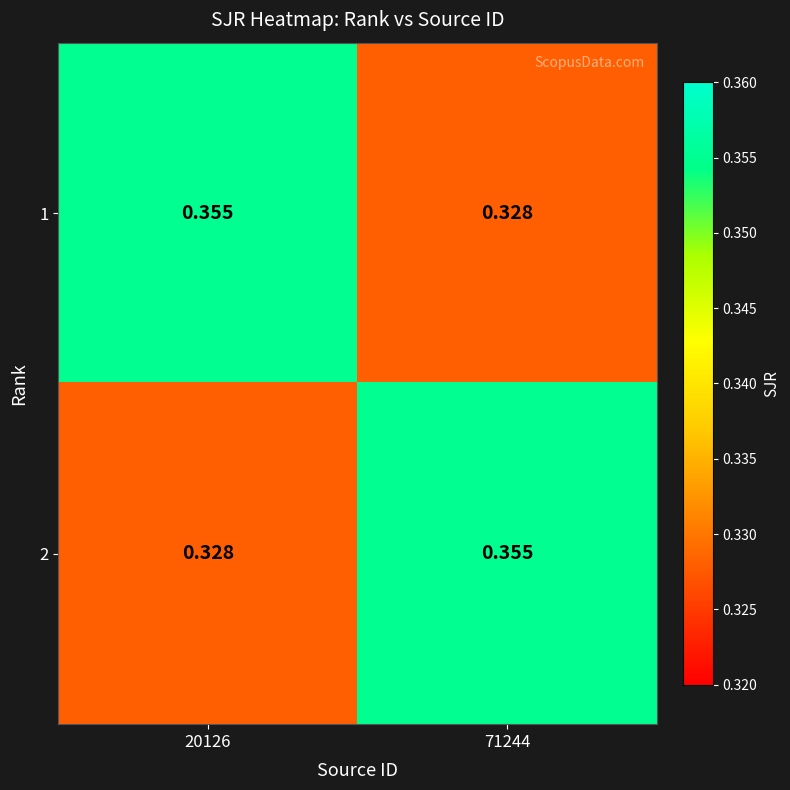

Count the number of data series in this chart.

2